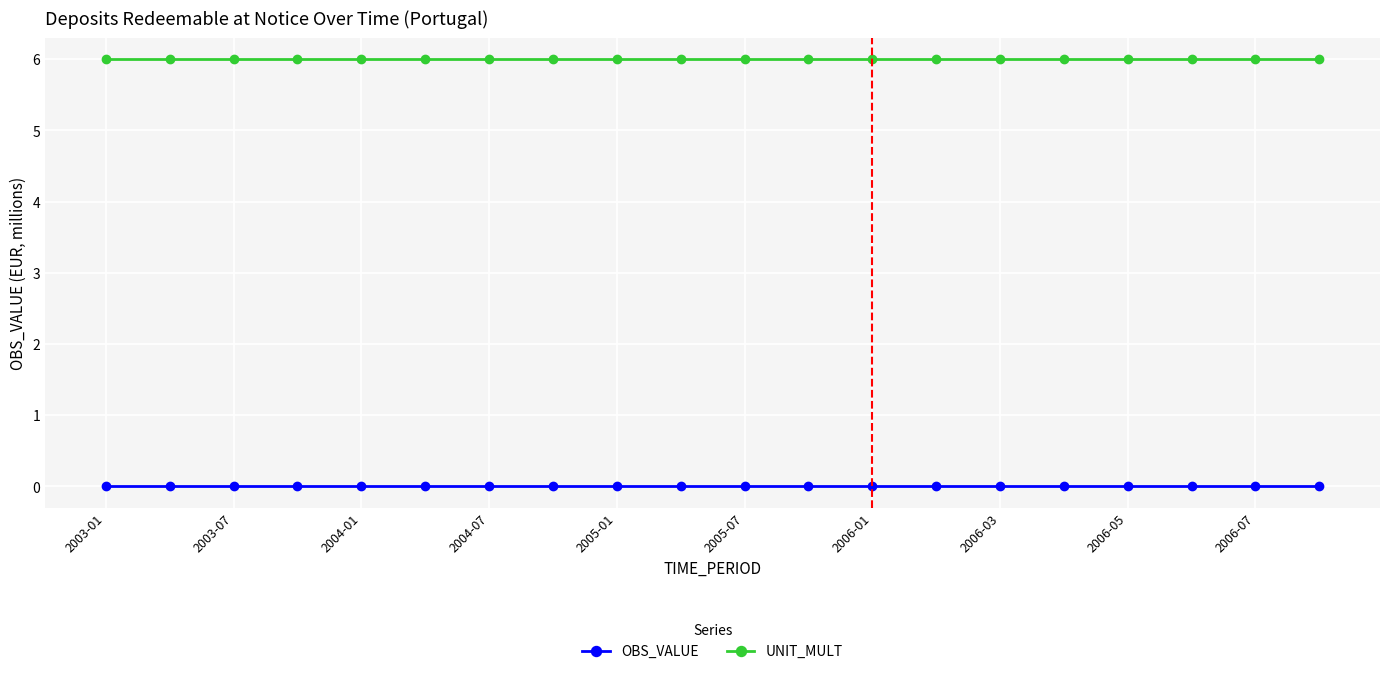

What is the value of the UNIT_MULT point at the 1st from the left?

6